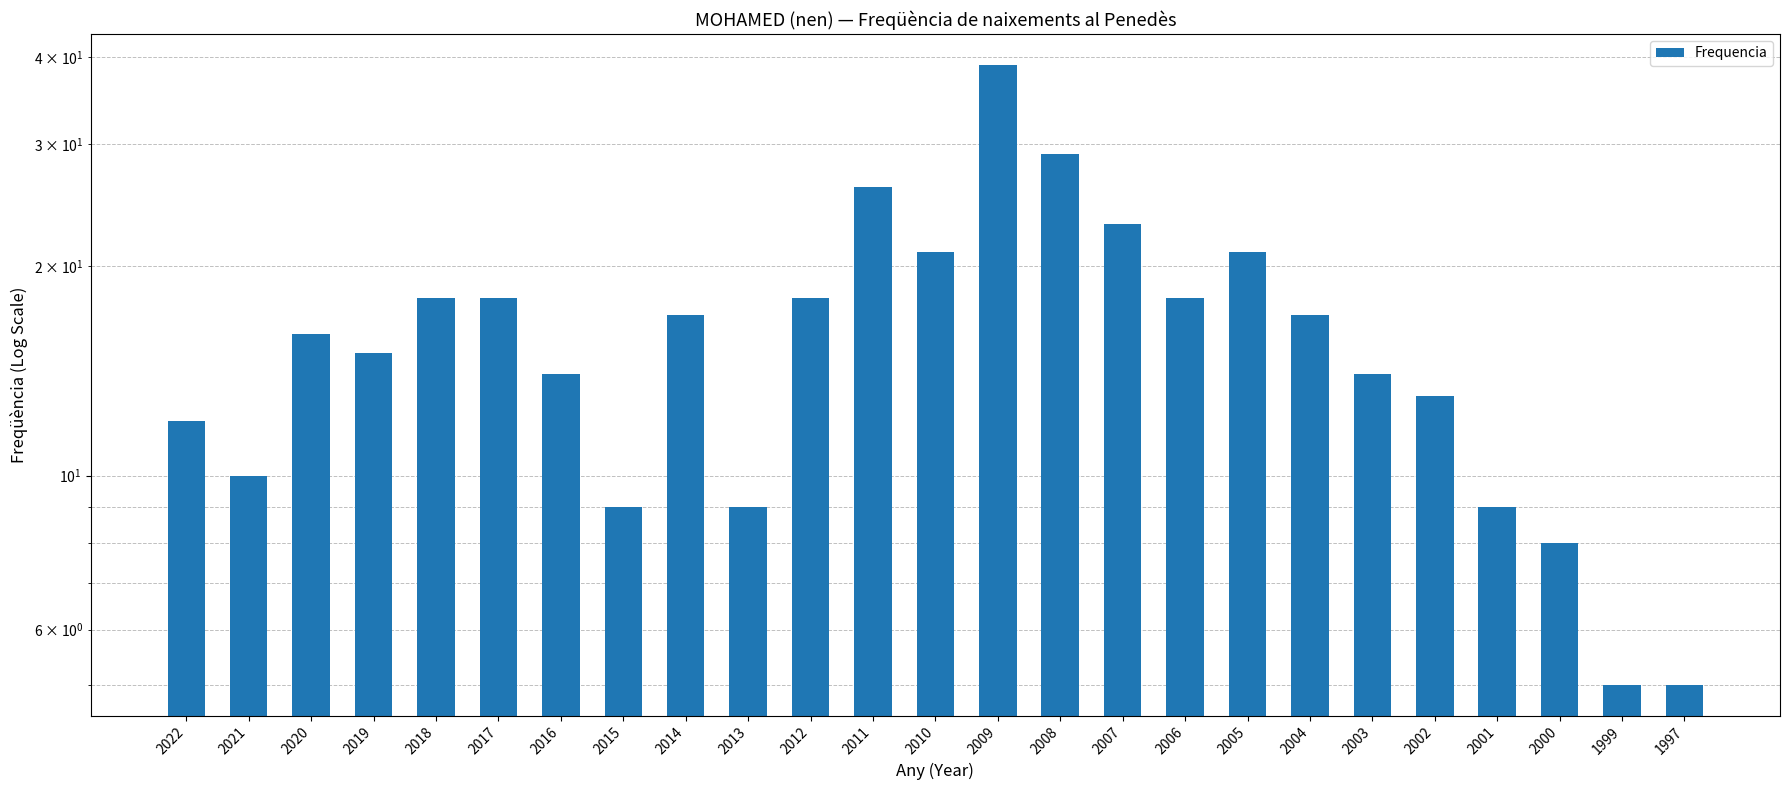

Which label corresponds to the smallest value in the chart?

1999